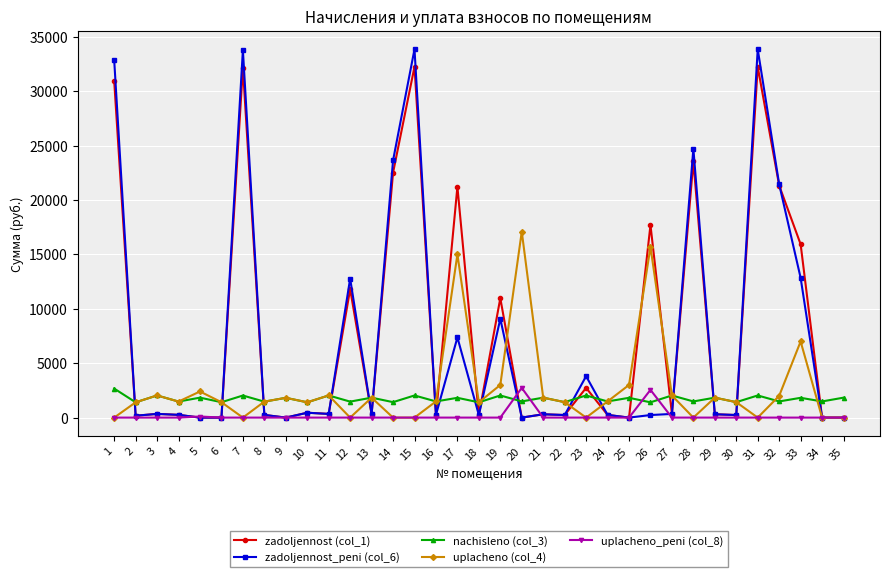

True or false: zadoljennost_peni (col_6) has a value of 0.0 at 34.

True